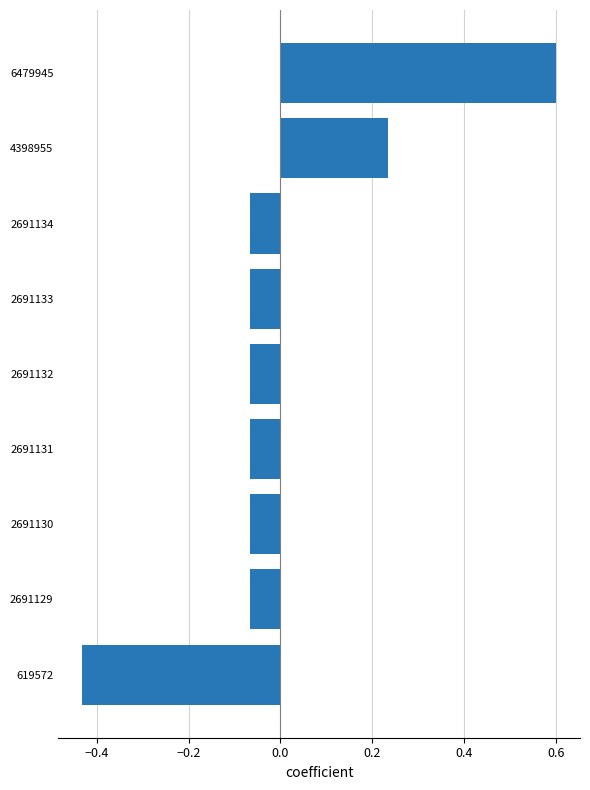

Is it true that the value at 2691132 is -0.0?

False